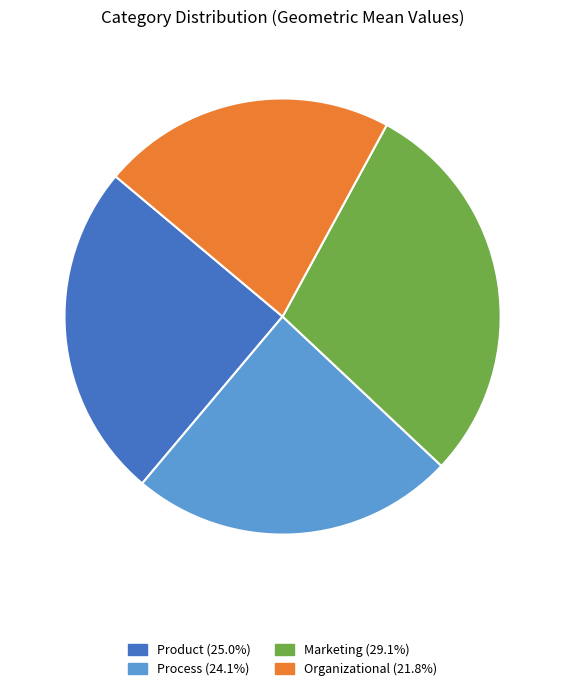

Combined, do Marketing (29.1%) and Process (24.1%) account for over 50%?

Yes